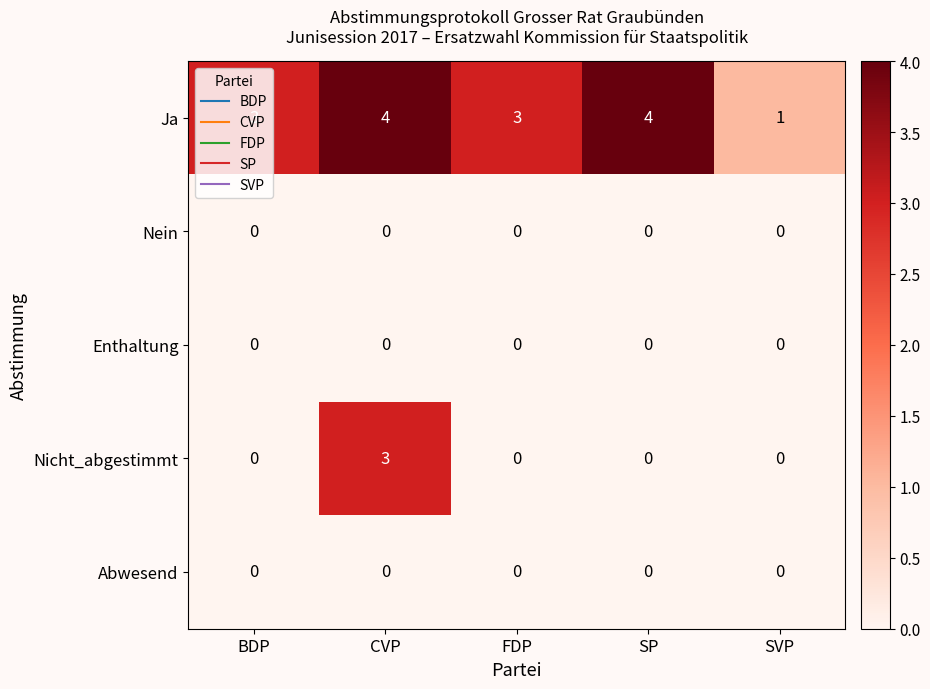

What is the difference between the highest and lowest values at SVP?

1